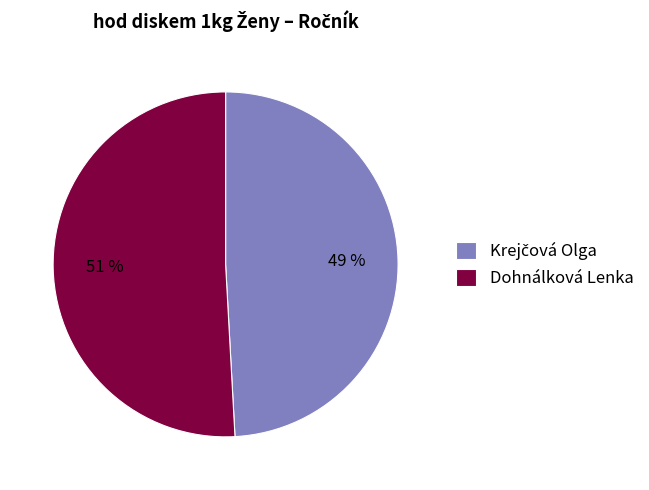

Which slice represents more than half of the pie?

Dohnálková Lenka